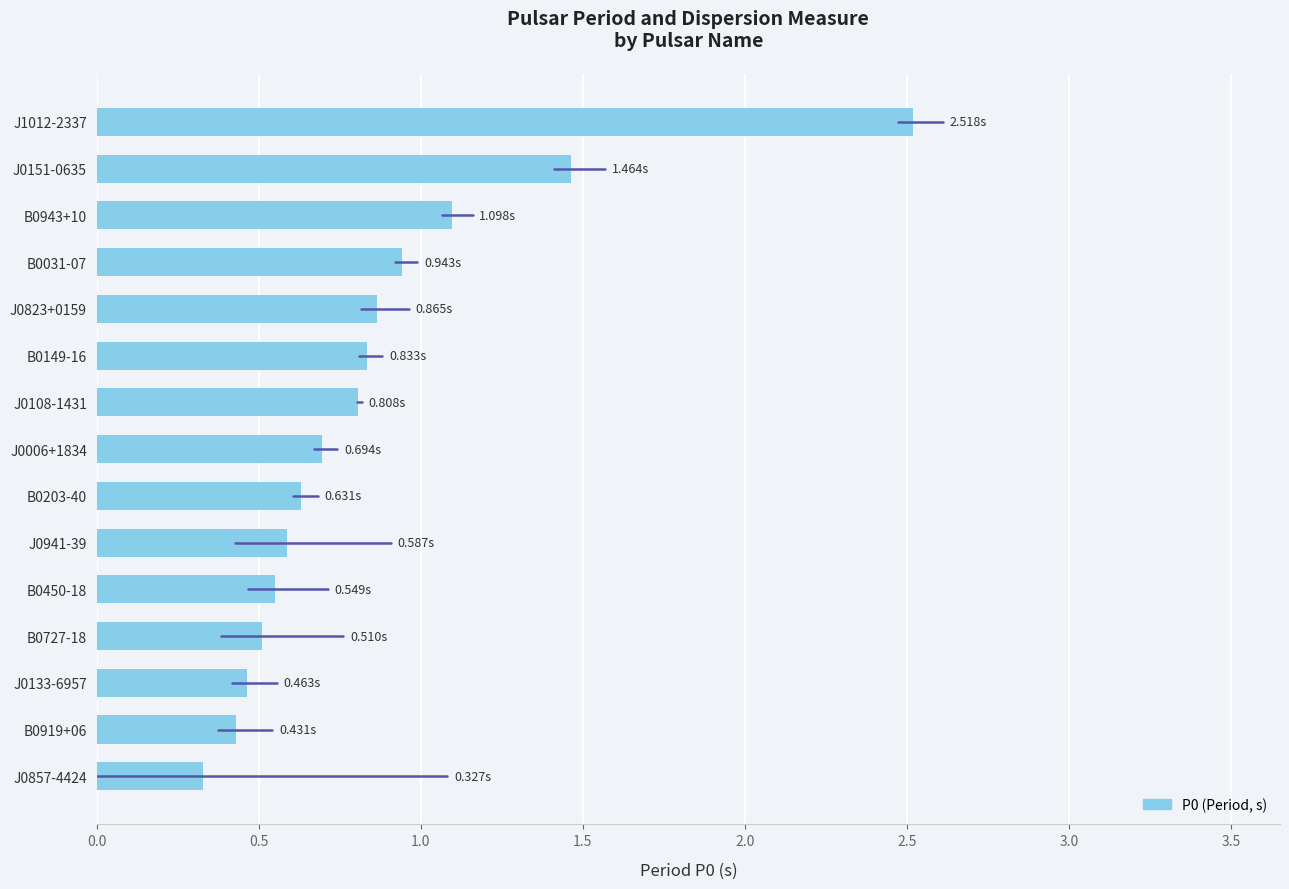

What is the difference between the maximum and minimum values?

2.2